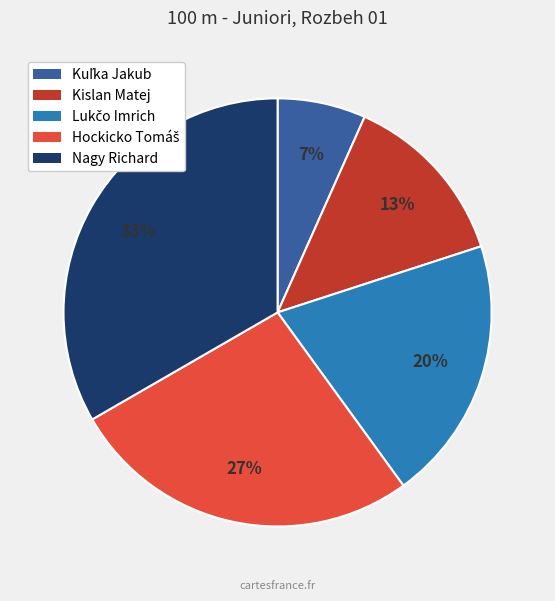

Which category has the biggest portion of the pie?

Nagy Richard